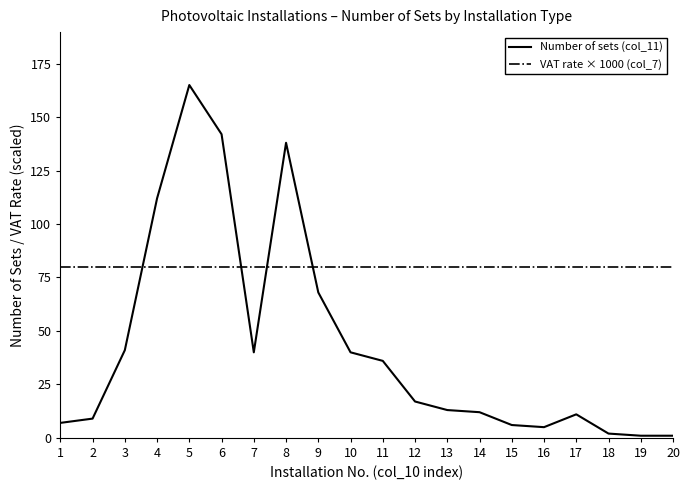

At which label is Number of sets (col_11) closest to 83?

9